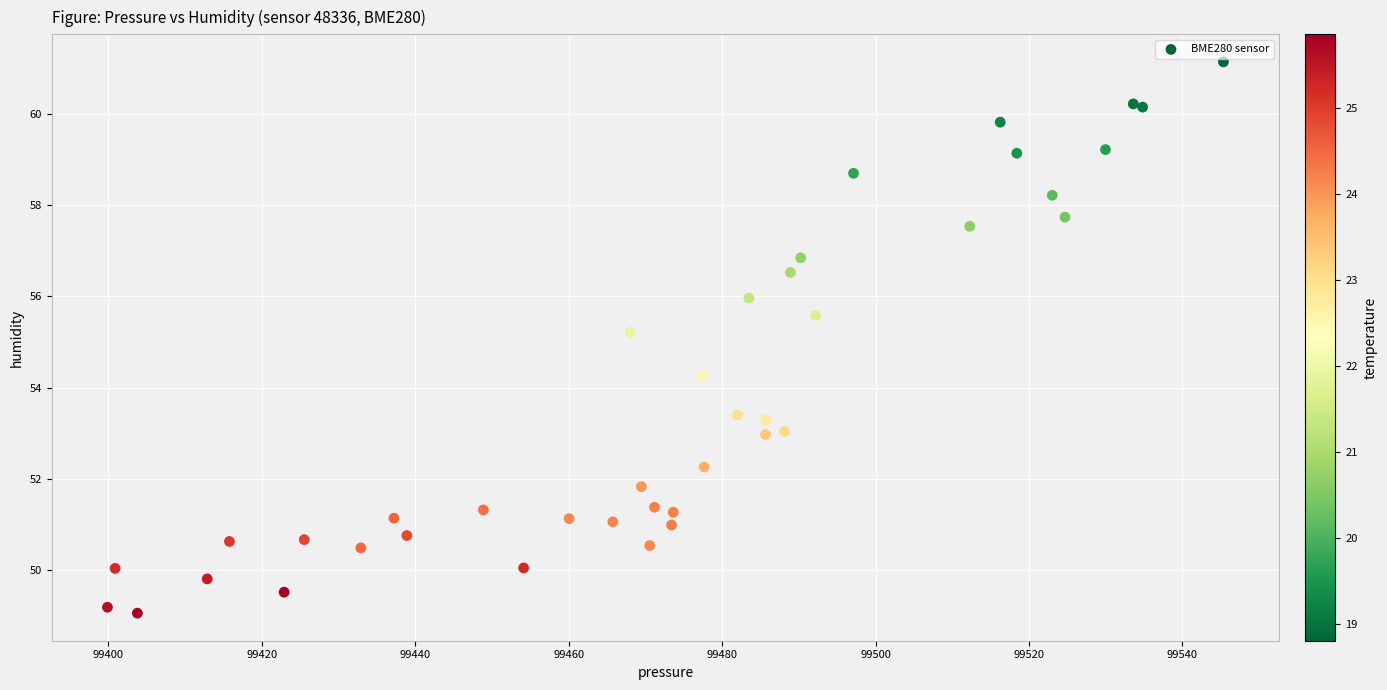

What Y value in the scatter plot is closest to 55?

55.2